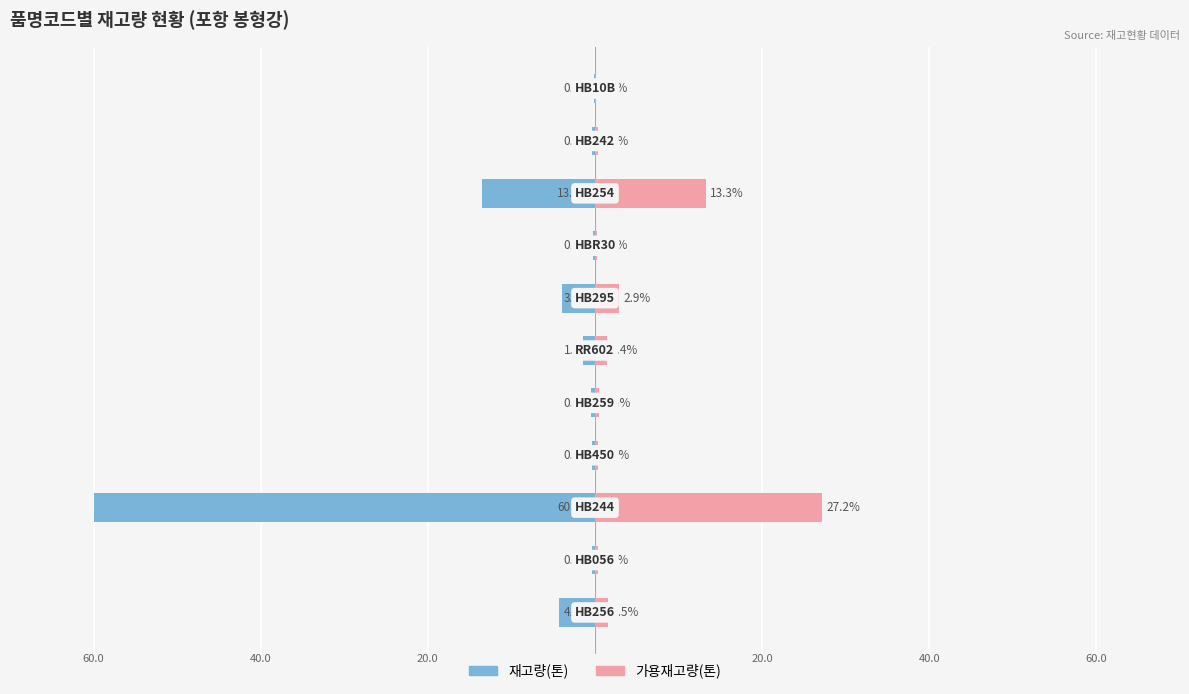

What are all the series names shown in the legend?

재고량(톤), 가용재고량(톤)